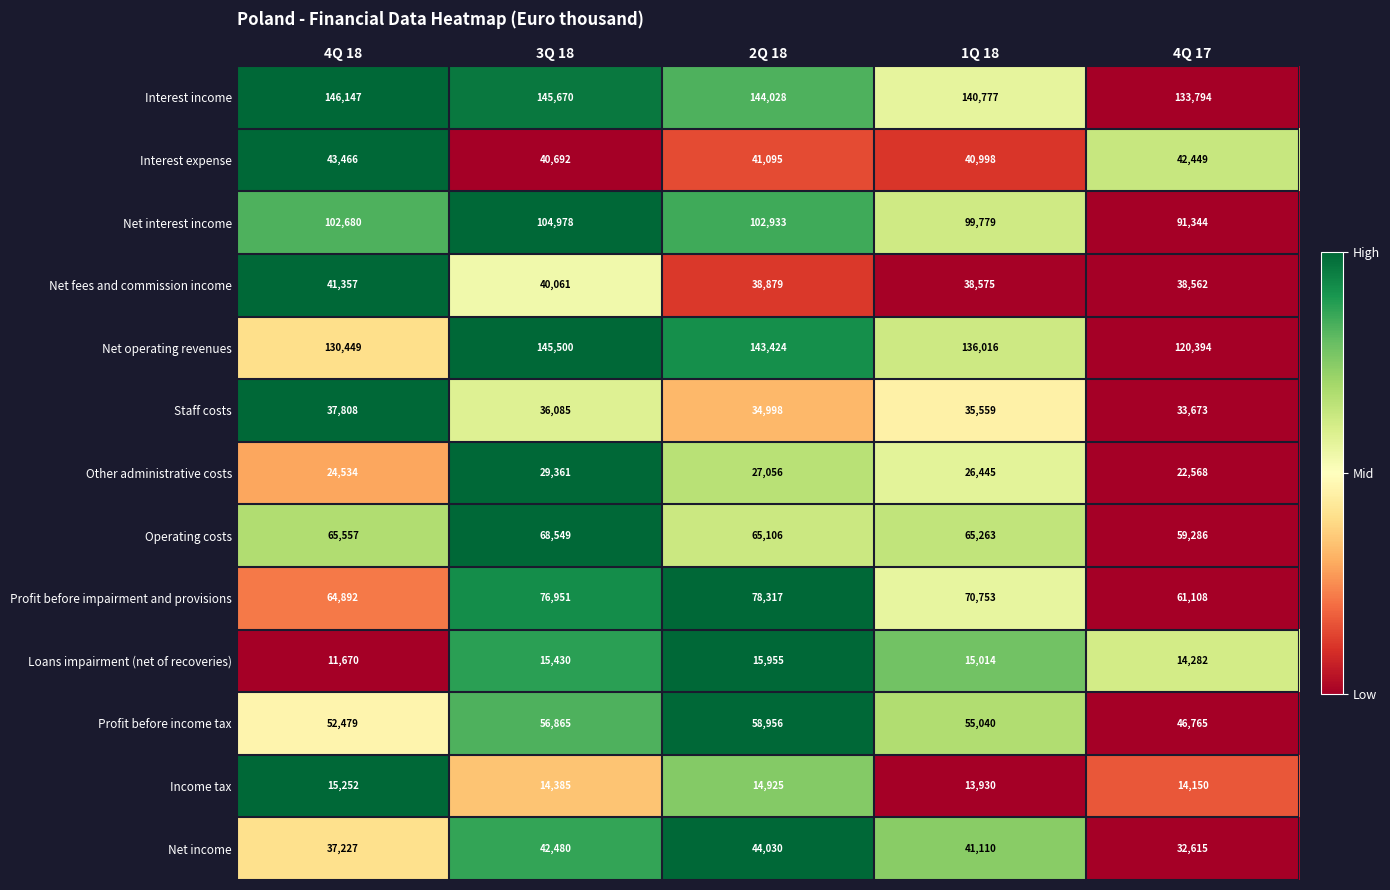

How many values in the Interest income series are below 144028?

2